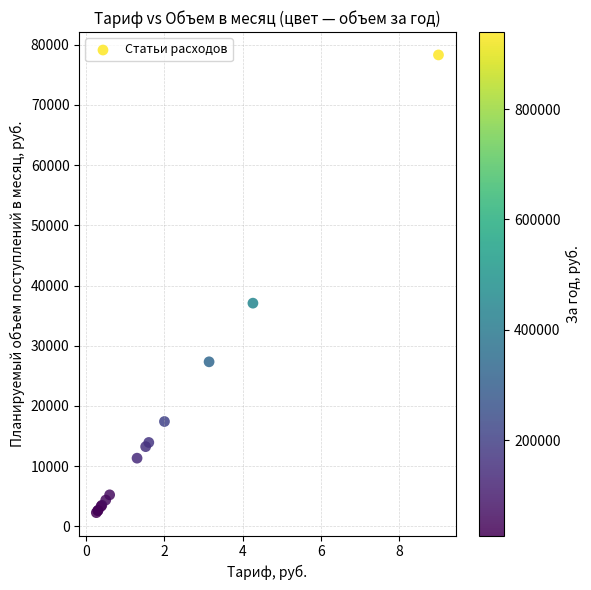

What Y value in the scatter plot is closest to 40287?

37068.0